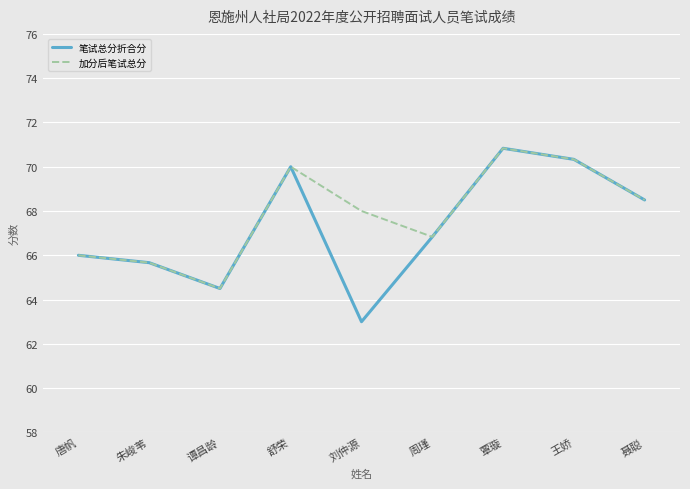

The 加分后笔试总分 series shows 70.8 at 覃璇. True or false?

True